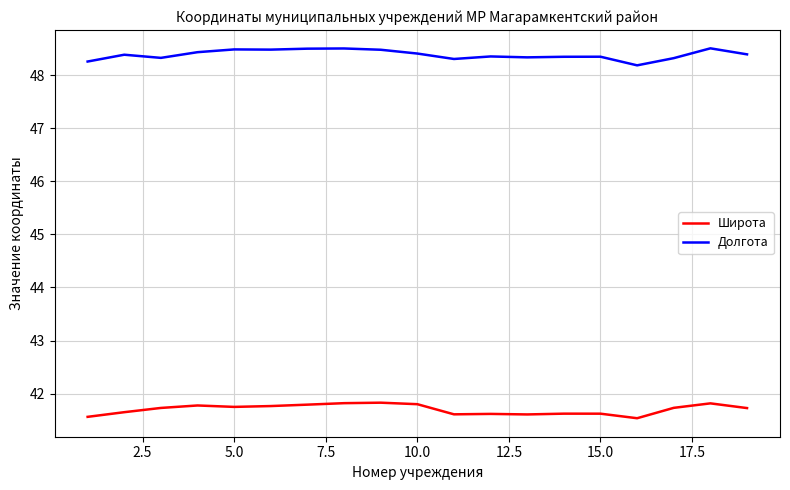

What is the difference between the second highest and minimum values in the Долгота series?

0.3